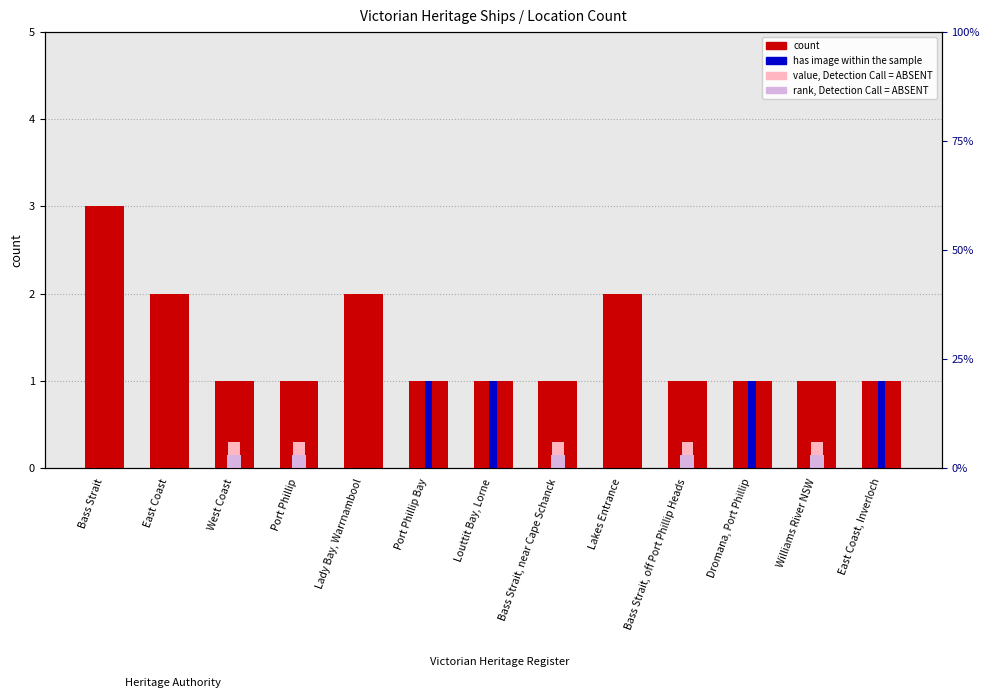

Is it true that has image (Detection) equals 1.0 at Dromana, Port Phillip?

True